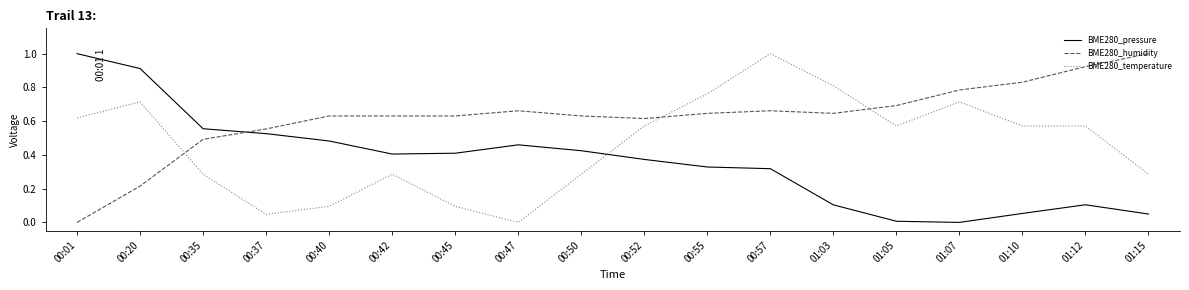

After their last crossing, which series has the higher values: BME280_temperature or BME280_pressure?

BME280_temperature